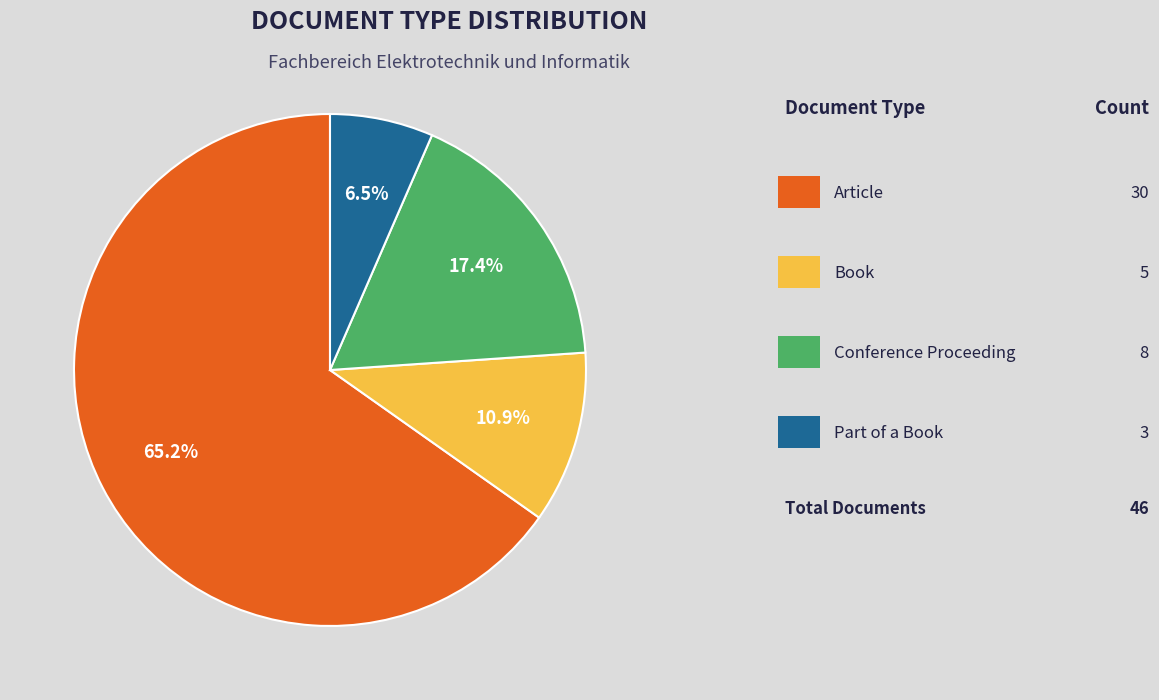

To the nearest percent, what is the average slice percentage?

25%